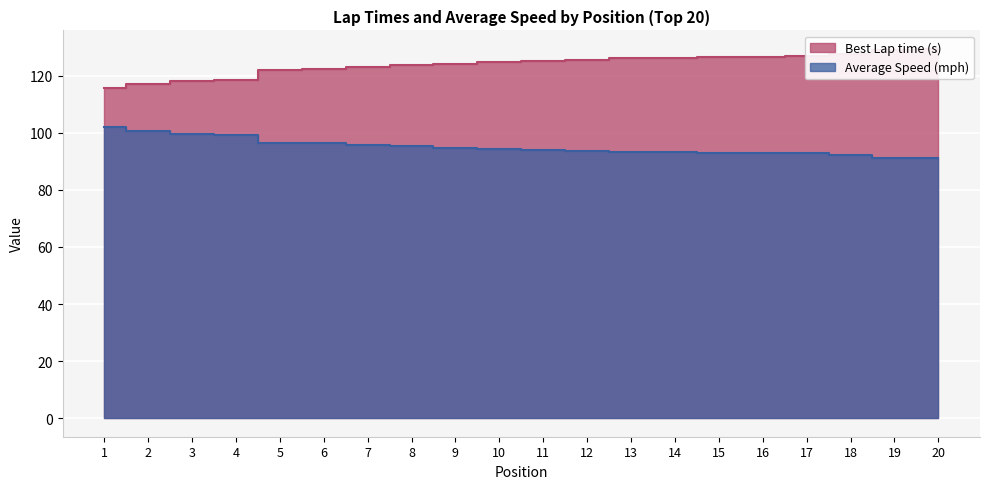

Reading left to right, extract all data points from this chart.

Best Lap time: 1=115.6	2=116.9	3=118.2	4=118.6	5=122.1	6=122.2	7=123.0	8=123.6	9=124.2	10=124.7	11=125.2	12=125.6	13=126.1	14=126.2	15=126.5	16=126.5	17=126.8	18=127.5	19=128.9	20=129.4
Average Speed: 1=101.8	2=100.7	3=99.6	4=99.3	5=96.4	6=96.3	7=95.7	8=95.3	9=94.8	10=94.4	11=94.0	12=93.8	13=93.3	14=93.3	15=93.0	16=93.0	17=92.9	18=92.3	19=91.3	20=91.0